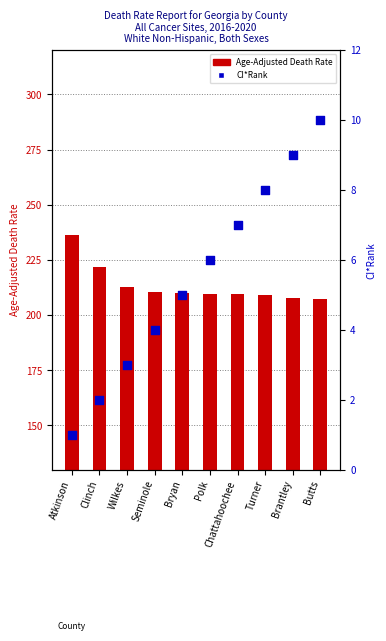

Which series reaches the minimum Y coordinate?

CI*Rank